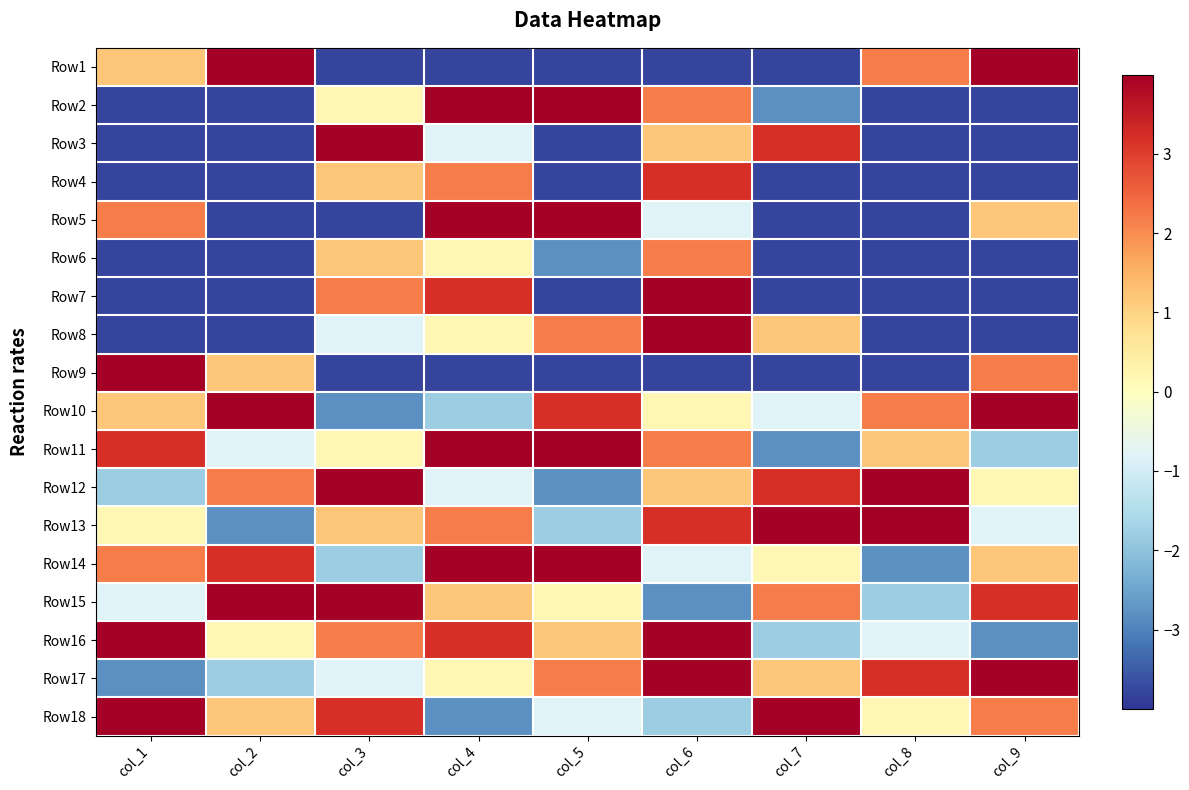

What is the maximum value shown in the chart?

5.2